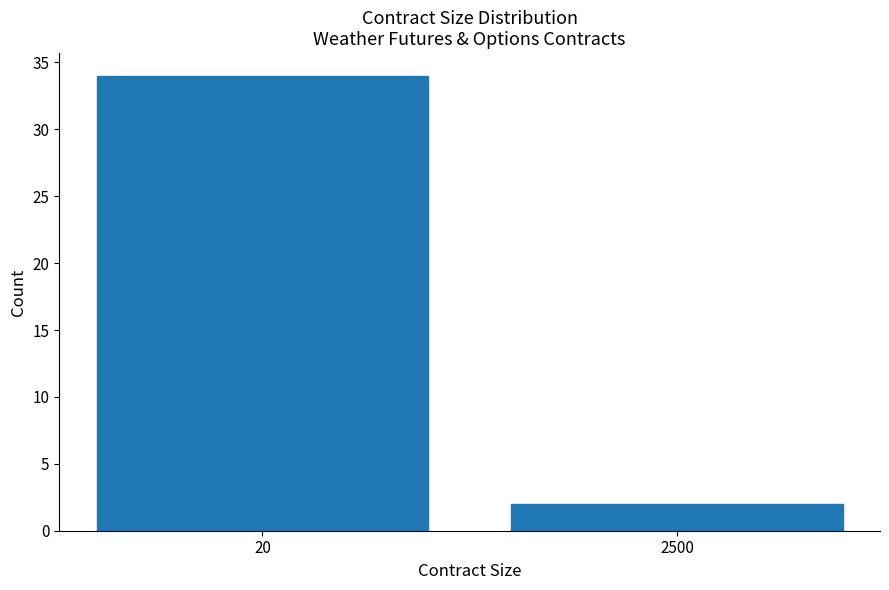

Reading left to right, what are all the values shown in this chart?

34	2